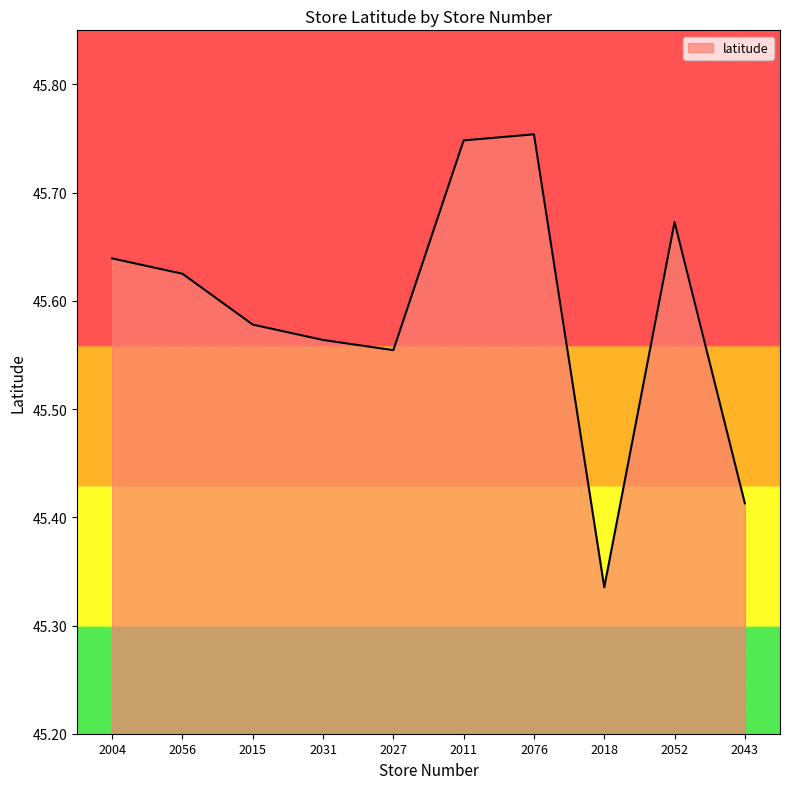

At which label is the value closest to 45?

2018